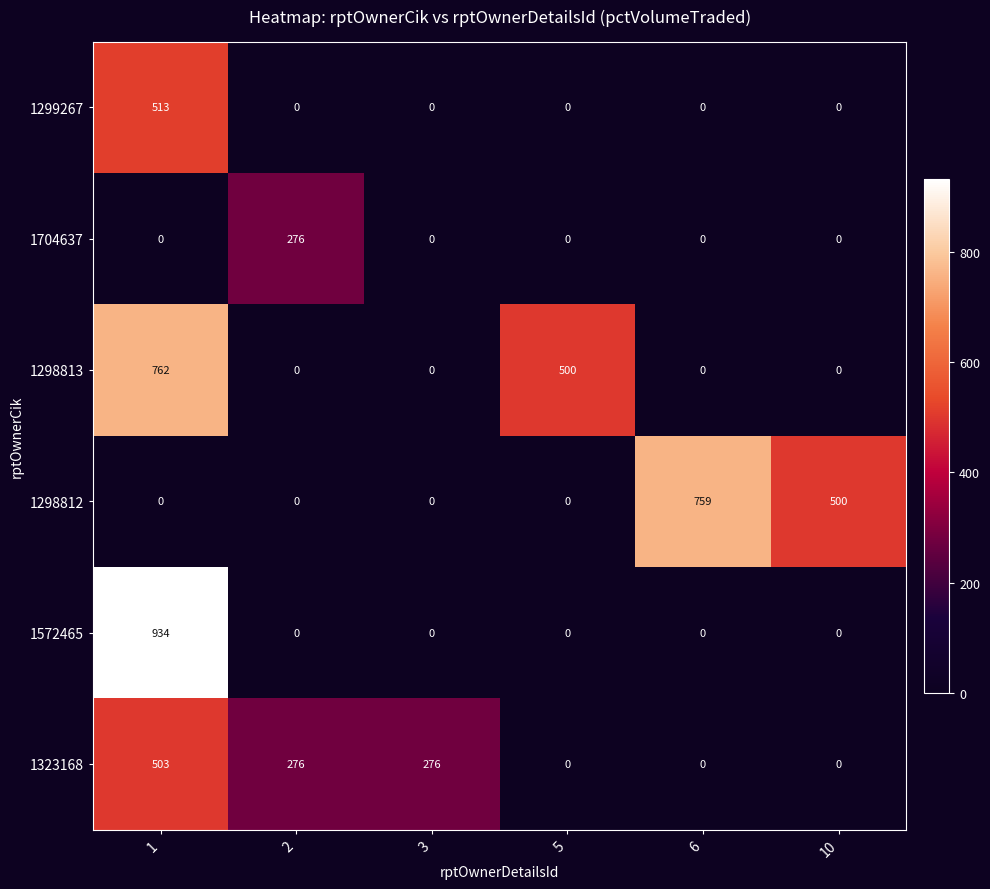

Which series changed the most between 2 and 5?

1298813